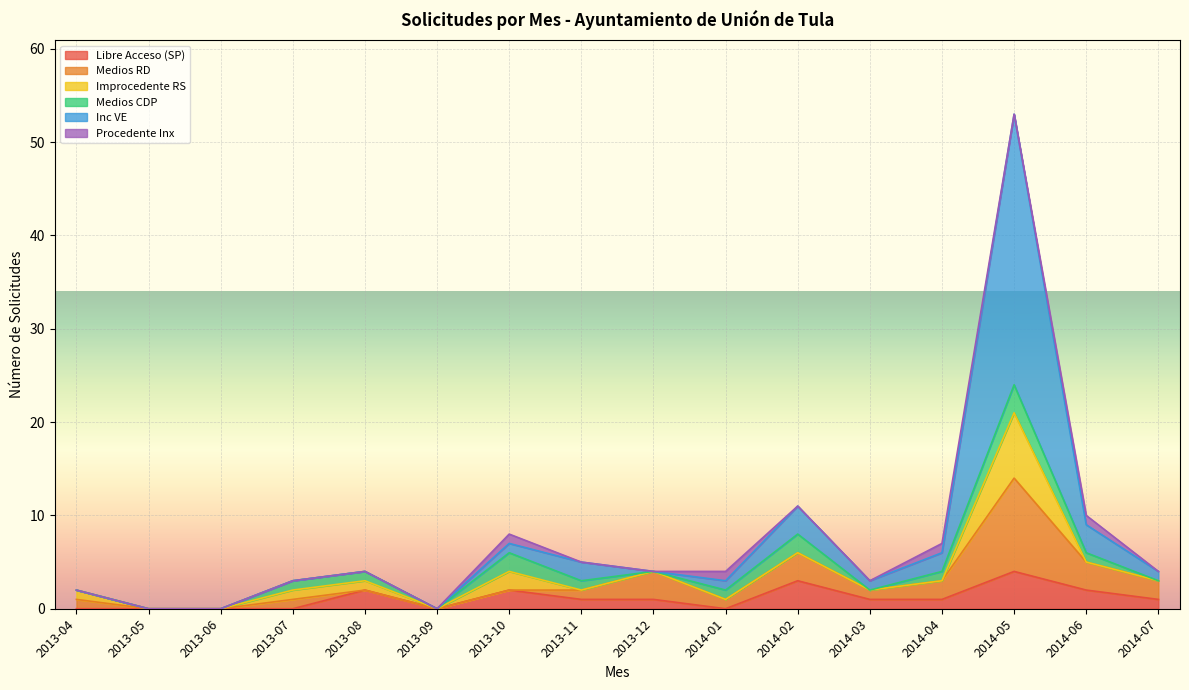

In Procedente Inx, how many points are higher than both neighbors (excluding endpoints)?

4